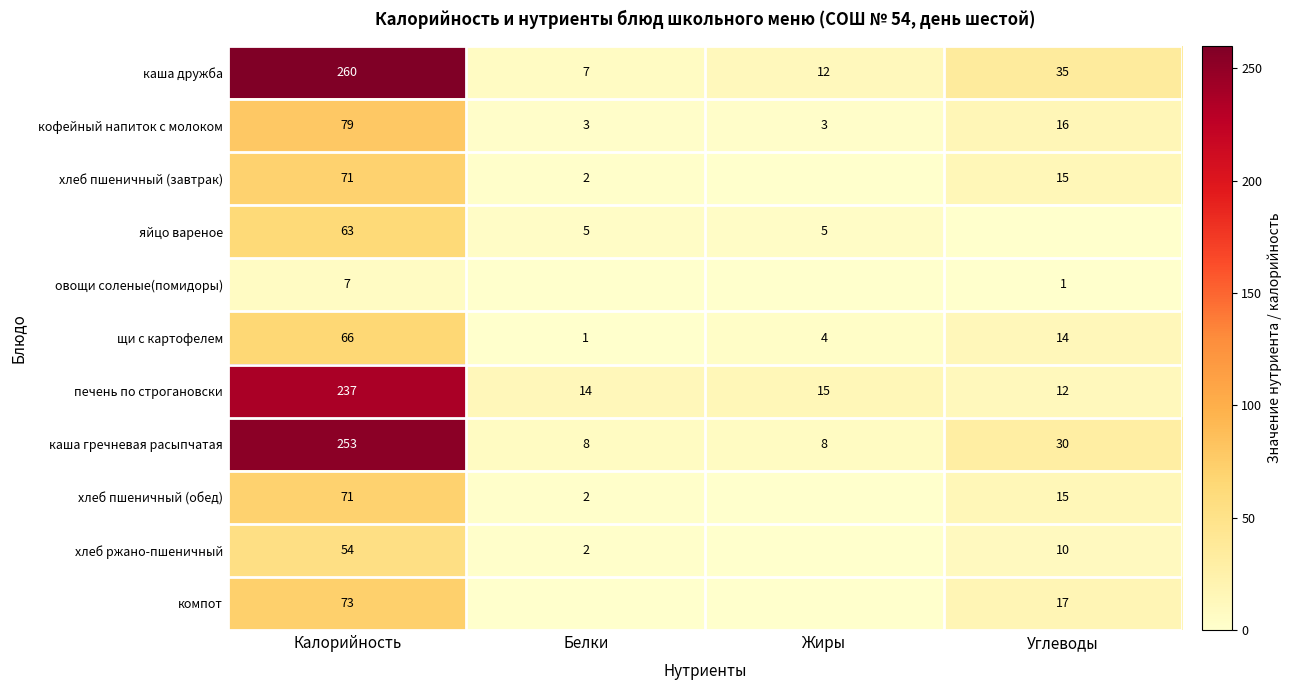

What is the difference between the second highest and minimum values in the каша гречневая расыпчатая series?

22